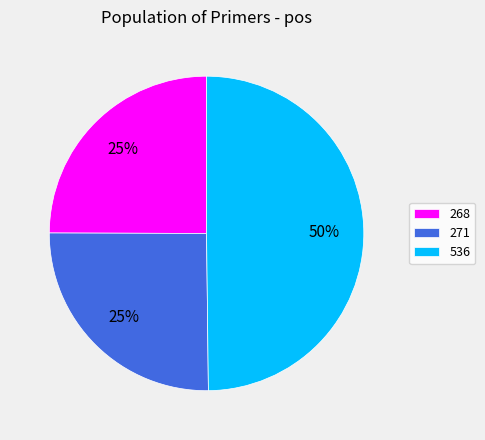

To the nearest percent, what portion does 536 represent?

50%